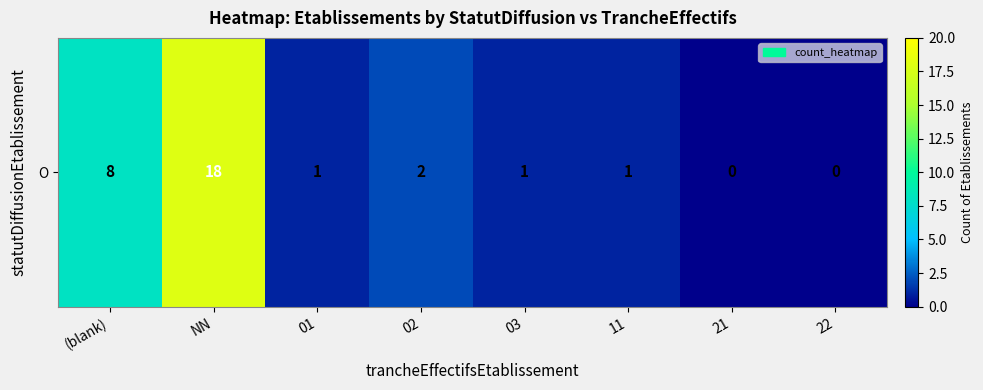

What is the difference between the values at (blank) and 22?

8